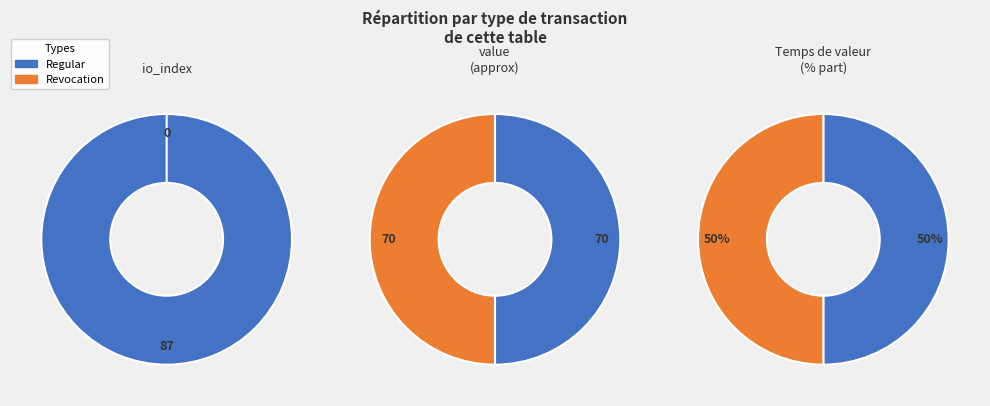

What percentage do Regular and Revocation together represent?

100.0%